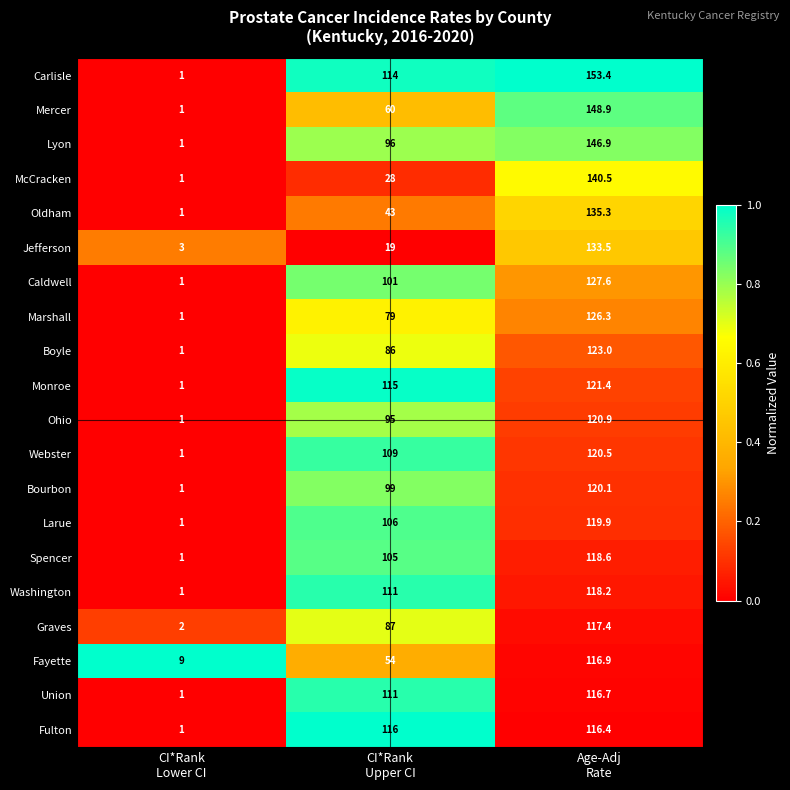

Which series has the widest spread of values?

Carlisle